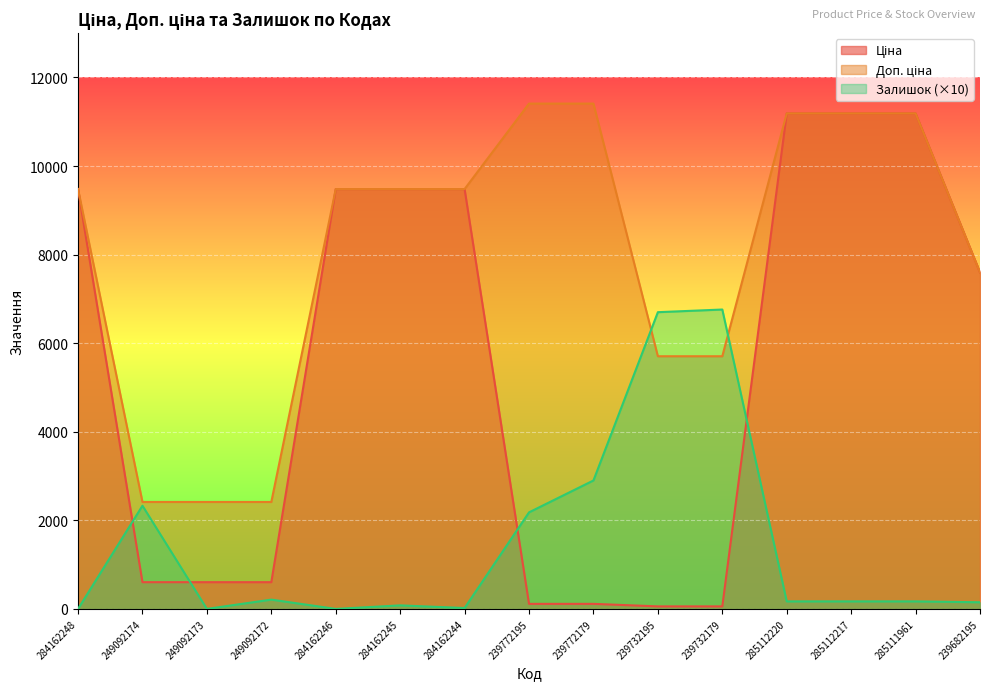

Between 285112217 and 249092172, which is larger?

285112217